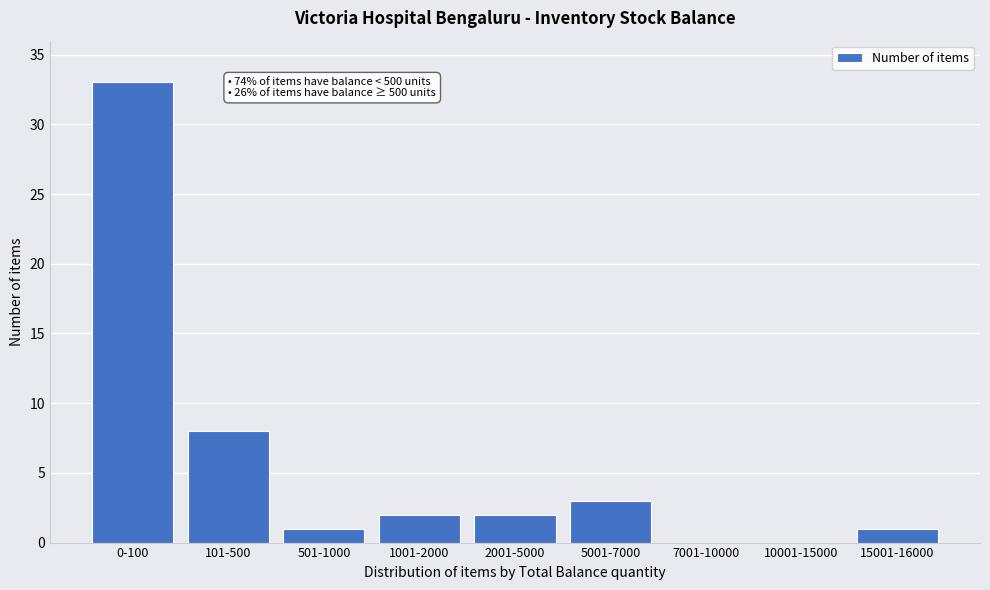

Reading right to left, transcribe all the data shown in this chart.

15001-16000=1	10001-15000=0	7001-10000=0	5001-7000=3	2001-5000=2	1001-2000=2	501-1000=1	101-500=8	0-100=33